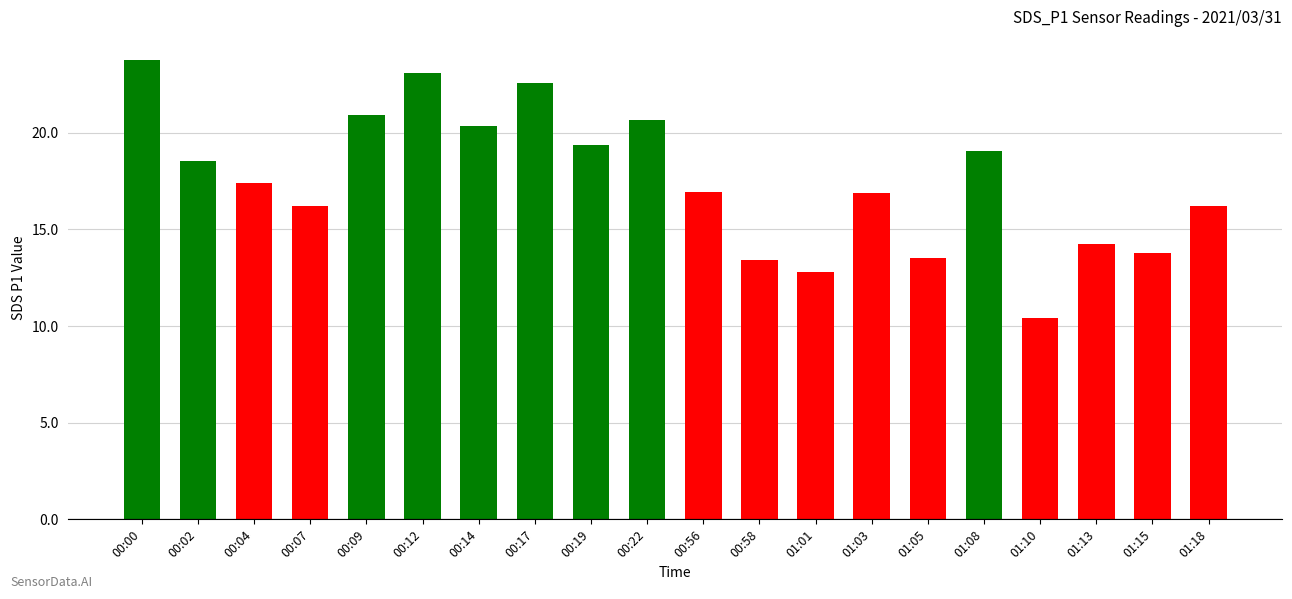

Is it true that the value at 01:13 is 20.4?

False